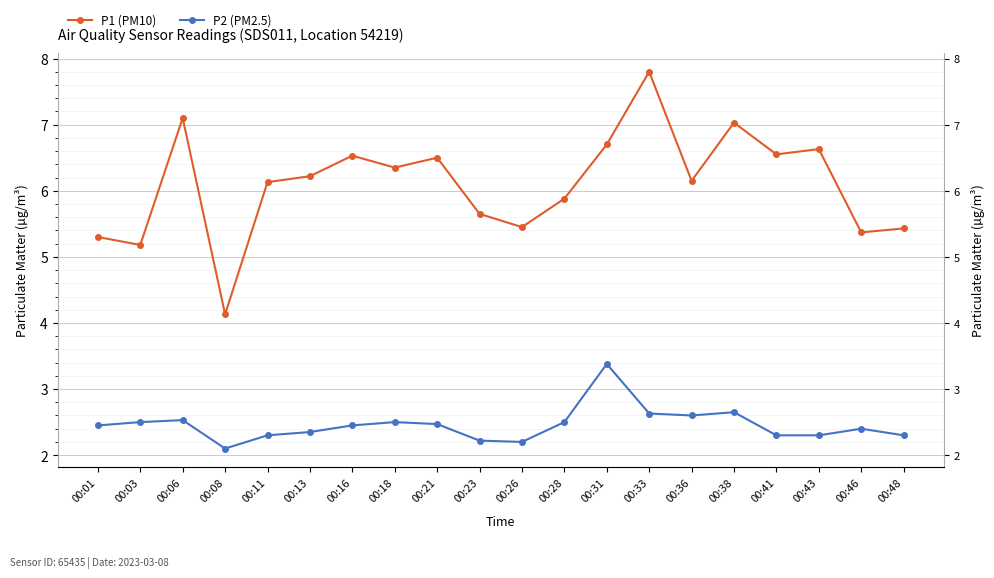

At which label is P2 (PM2.5) closest to 2?

00:08